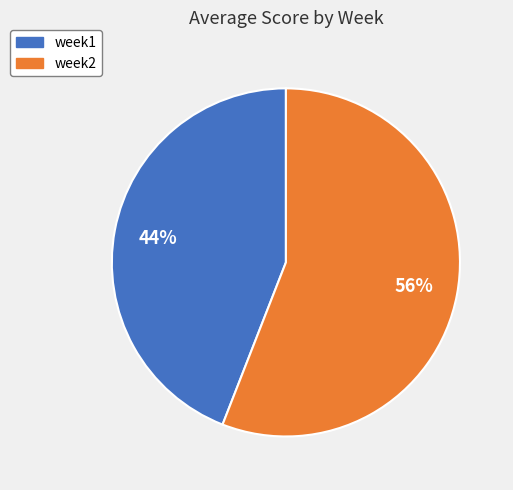

Which slice is the largest?

week2